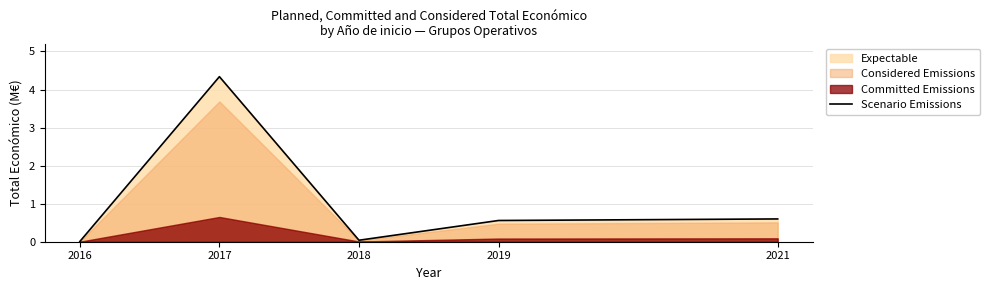

Reading right to left, extract all data points from this chart.

2021=0.6	2019=0.6	2018=0.0	2017=4.3	2016=0.0